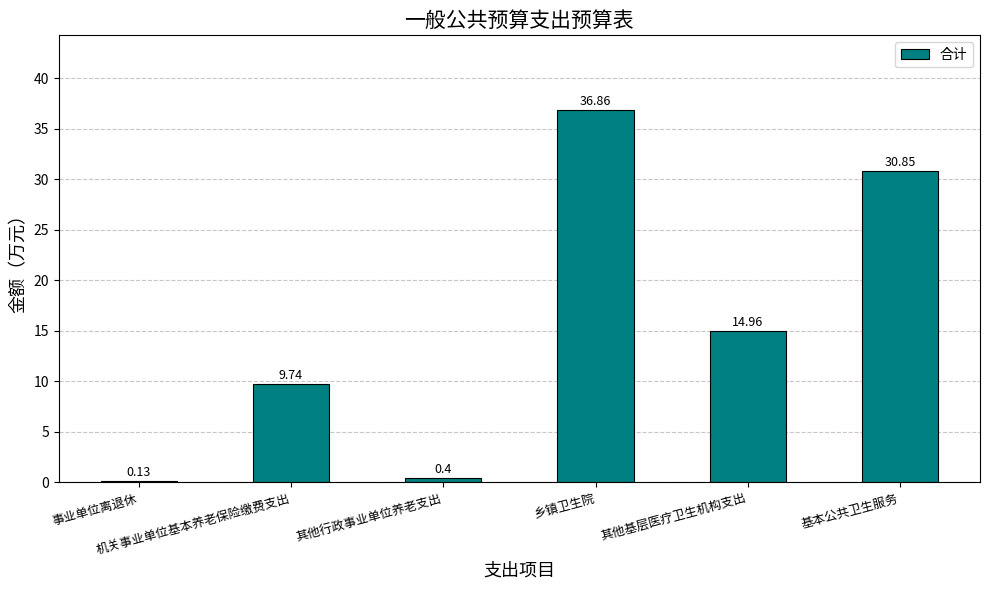

Is it true that the value at 基本公共卫生服务 is 30.9?

True